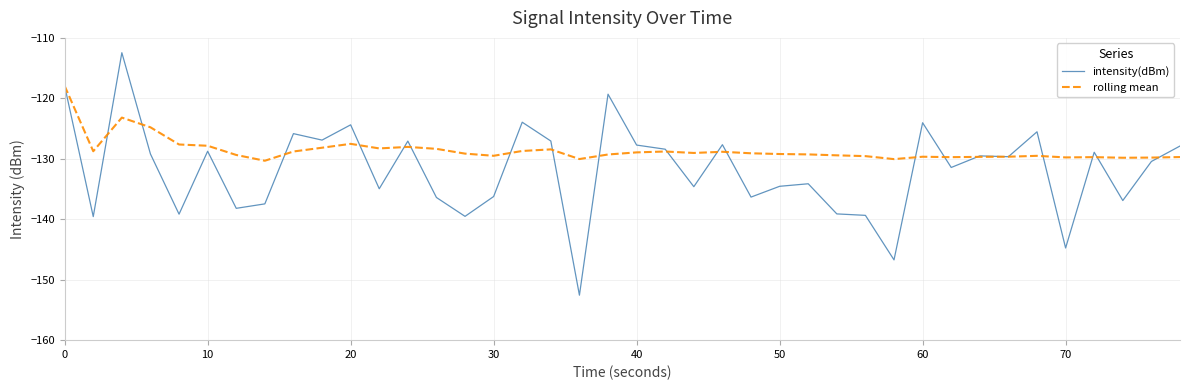

Rank the series by their average value, from highest to lowest.

rolling mean, intensity(dBm)